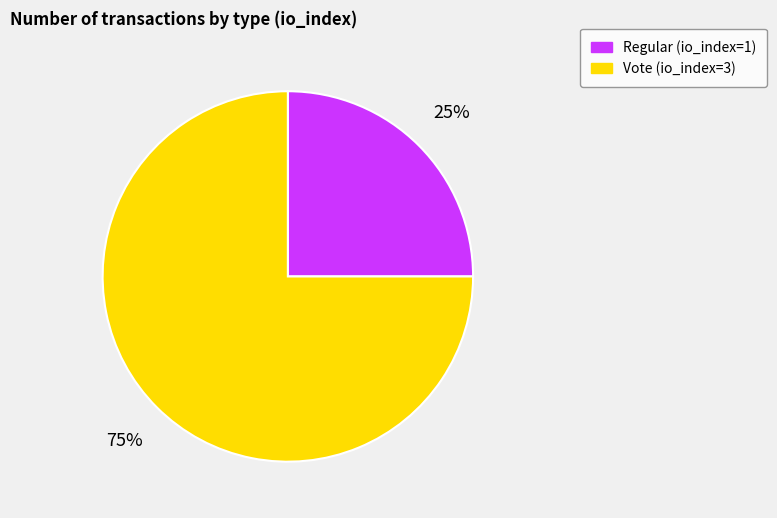

The Regular (io_index=1) slice represents 25% of the pie. True or false?

True